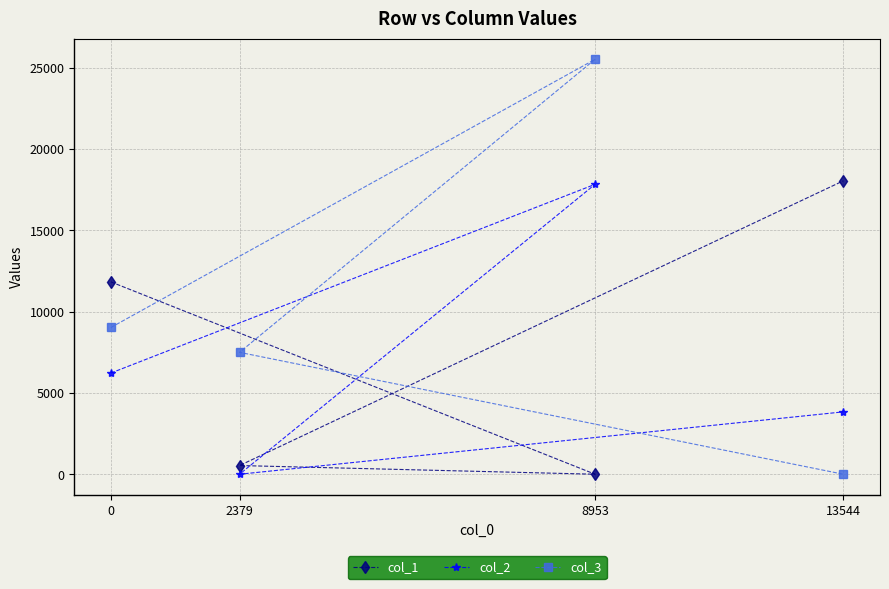

What is the difference between the maximum and minimum values in the col_3 series?

25523